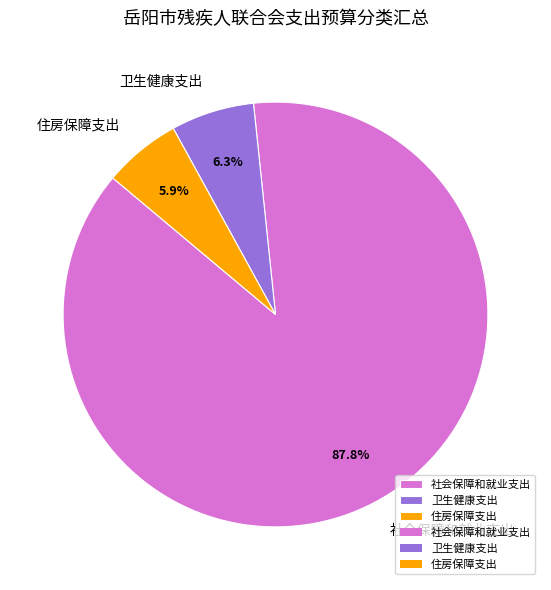

How many slices are in this pie chart?

3